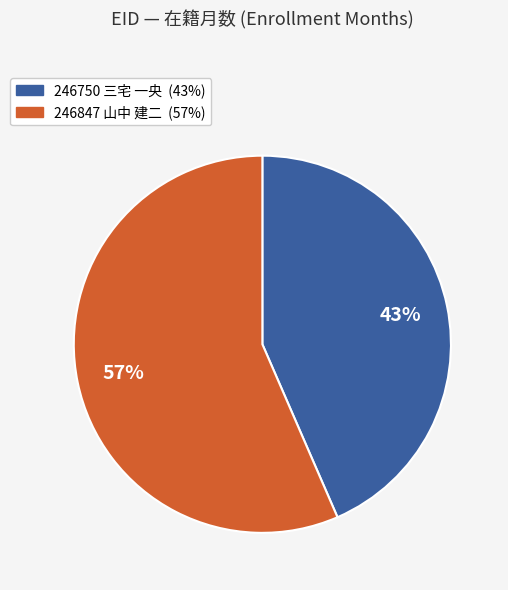

Rank the categories by value from lowest to highest.

246750 三宅 一央, 246847 山中 建二